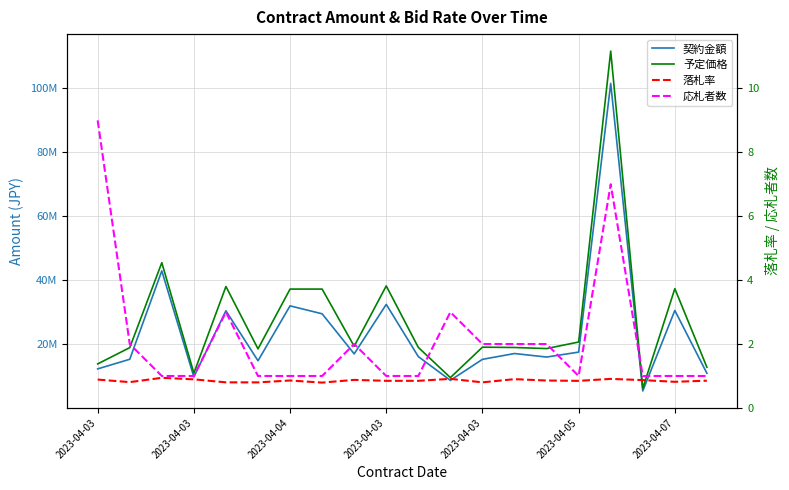

How many data points in 応札者数 are above 1?

9